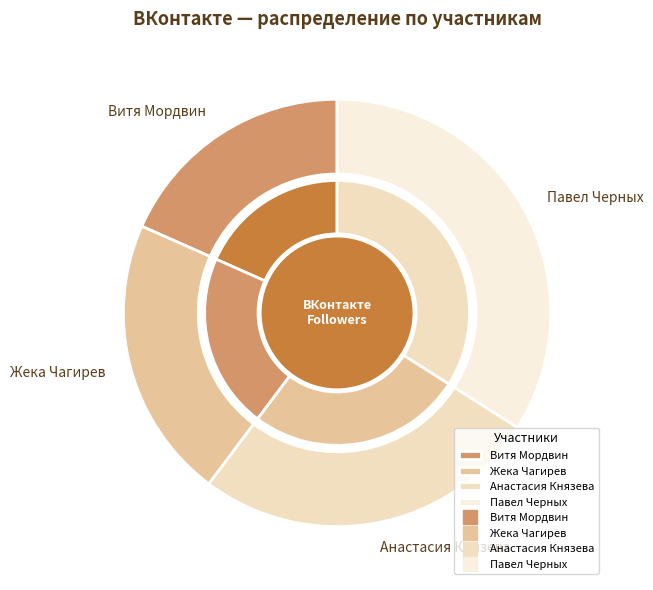

Is the sum of Анастасия Князева and Витя Мордвин greater than half?

No